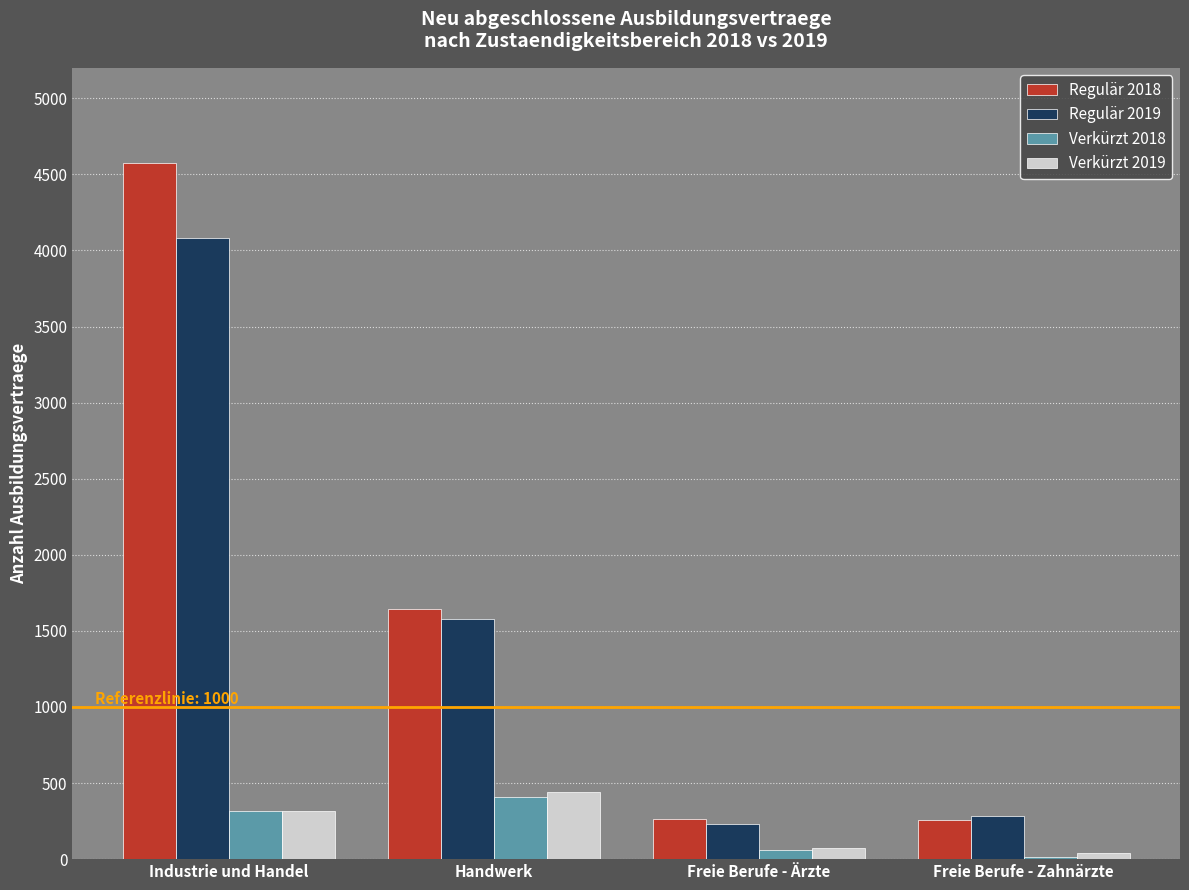

Which category has the highest value in the Regulär 2019 series?

Industrie und Handel